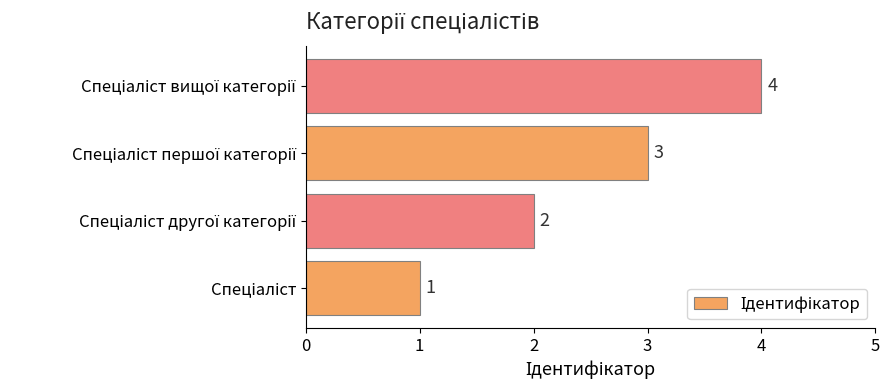

How many bars are there in total?

4